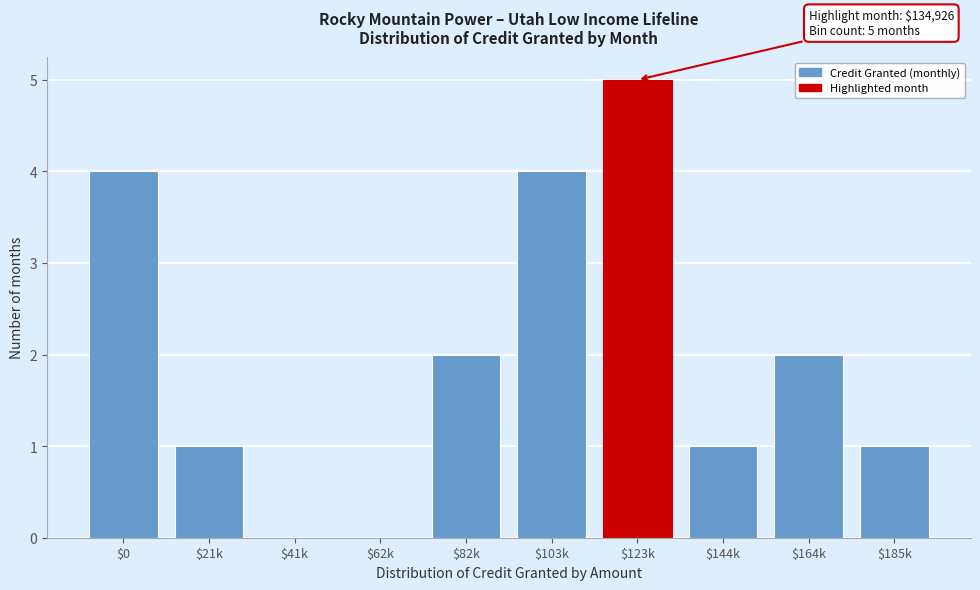

The chart shows a value of 1 at $144k. True or false?

True